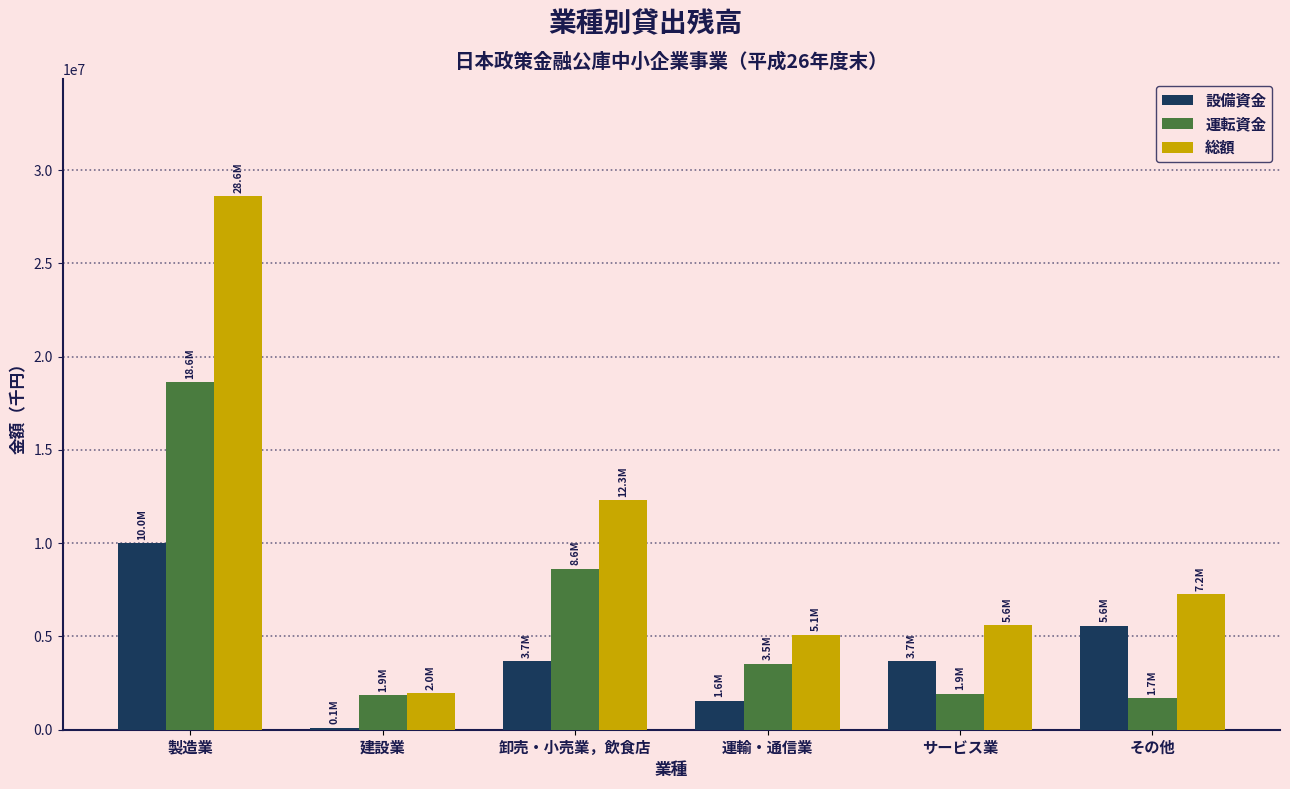

What is the highest value of the 運転資金 series?

18612172